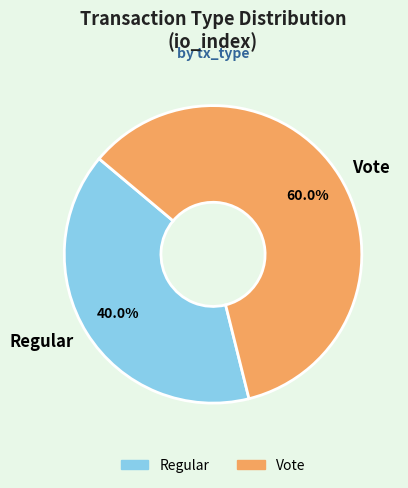

Is it true that Vote is 50% of the pie?

False